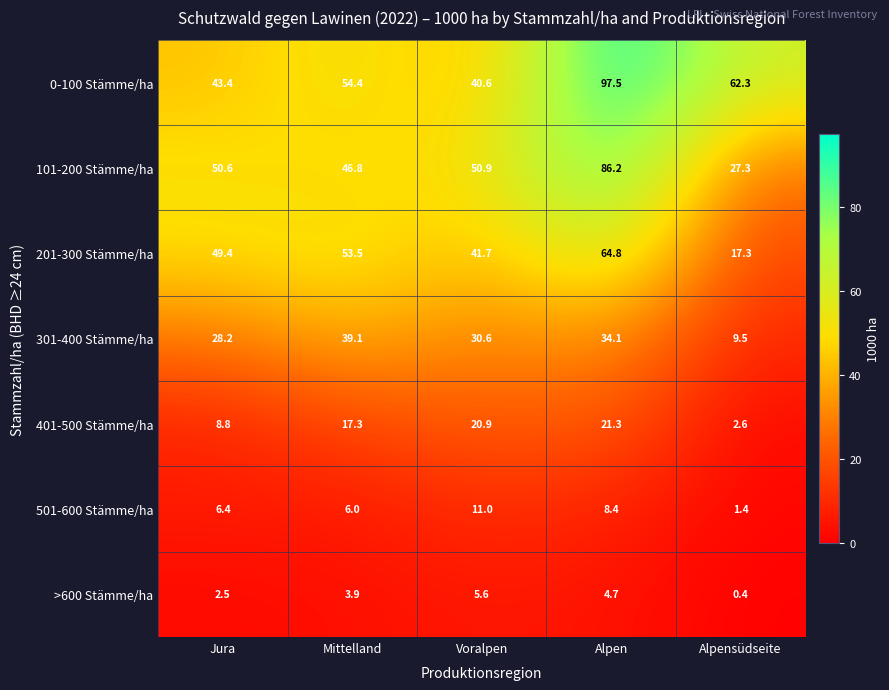

At which category is the sum across all series the highest?

Alpen